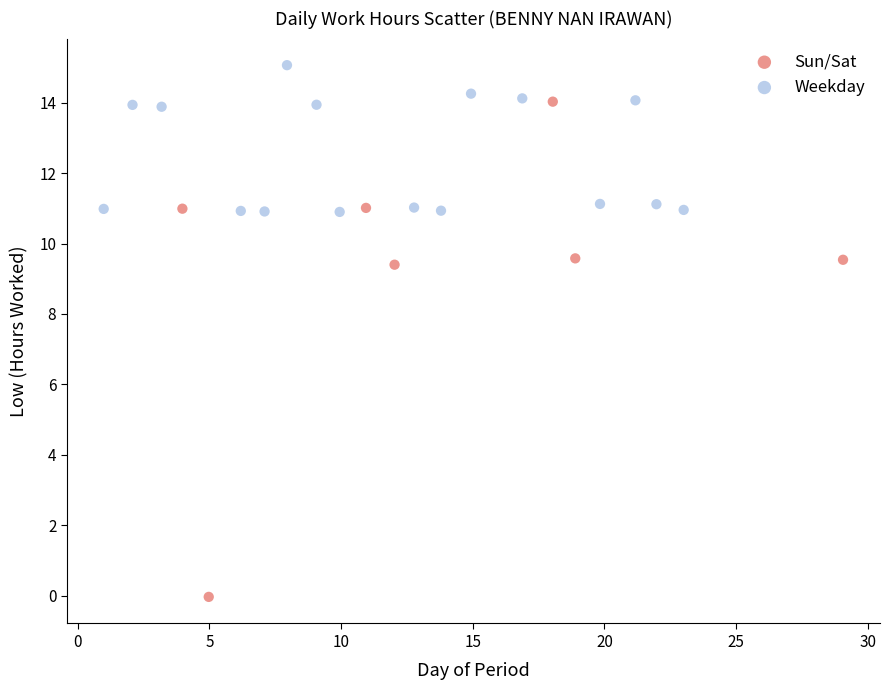

Which series has the widest spread of Y values?

Sun/Sat